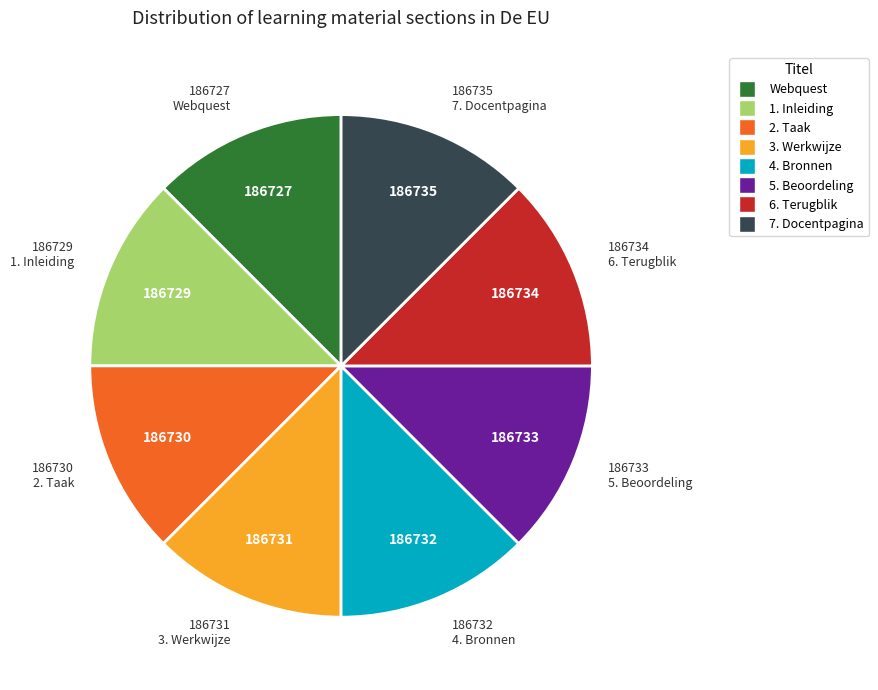

How many segments does this pie chart have?

8